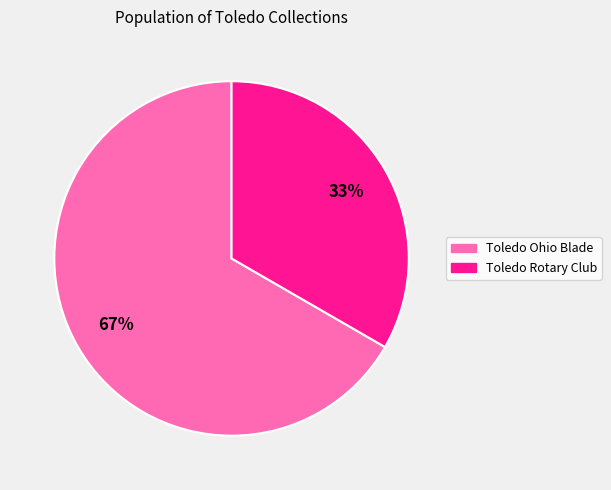

True or false: Toledo Rotary Club accounts for 42% of the total.

False